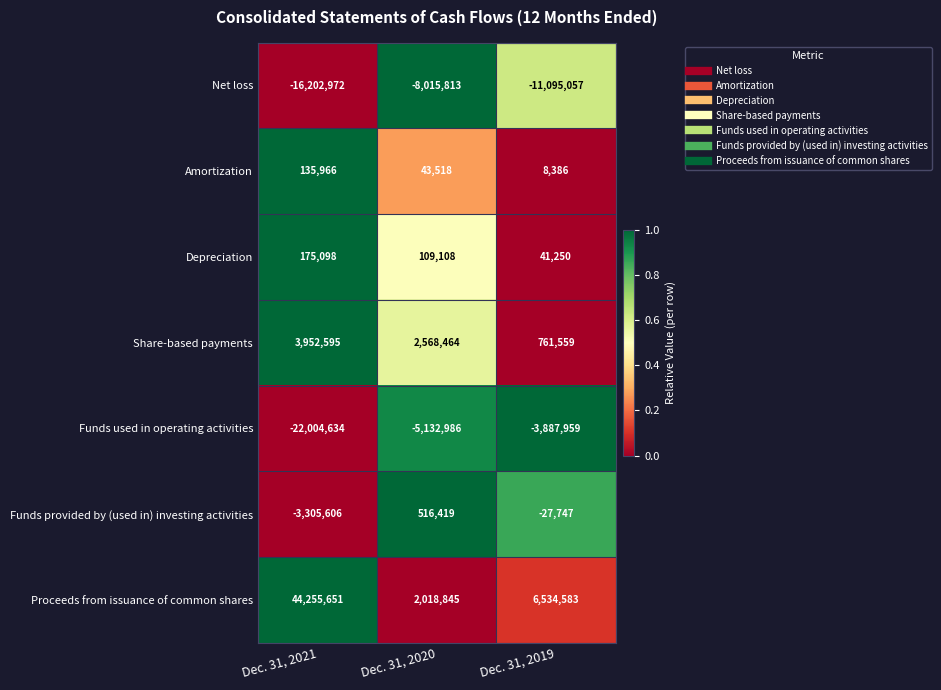

Reading left to right, what are all the values shown in this chart?

Net loss: -16202972	-8015813	-11095057
Amortization: 135966	43518	8386
Depreciation: 175098	109108	41250
Share-based payments: 3952595	2568464	761559
Funds used in operating activities: -22004634	-5132986	-3887959
Funds provided by (used in) investing activities: -3305606	516419	-27747
Proceeds from issuance of common shares: 44255651	2018845	6534583